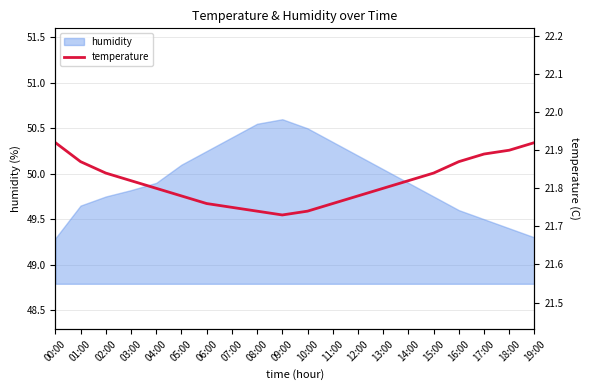

What is the ratio of the value at 08:00 to the value at 00:00?

1.0